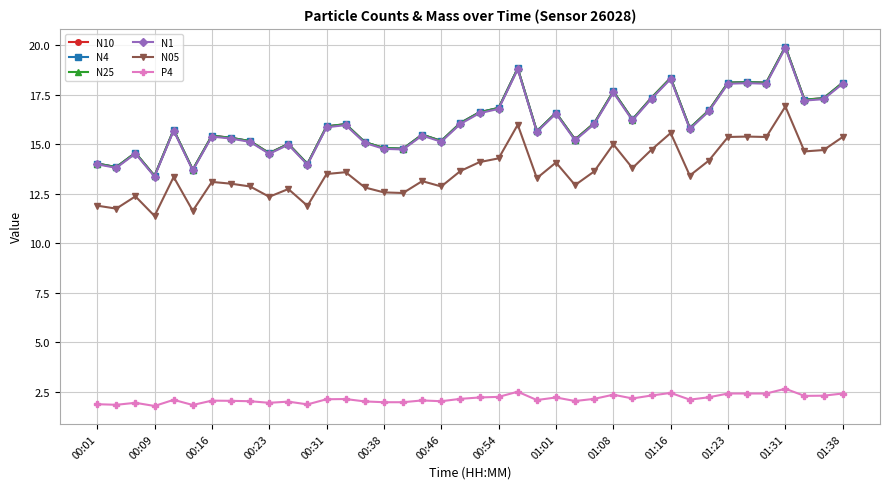

In N05, how many points are higher than both neighbors (excluding endpoints)?

12